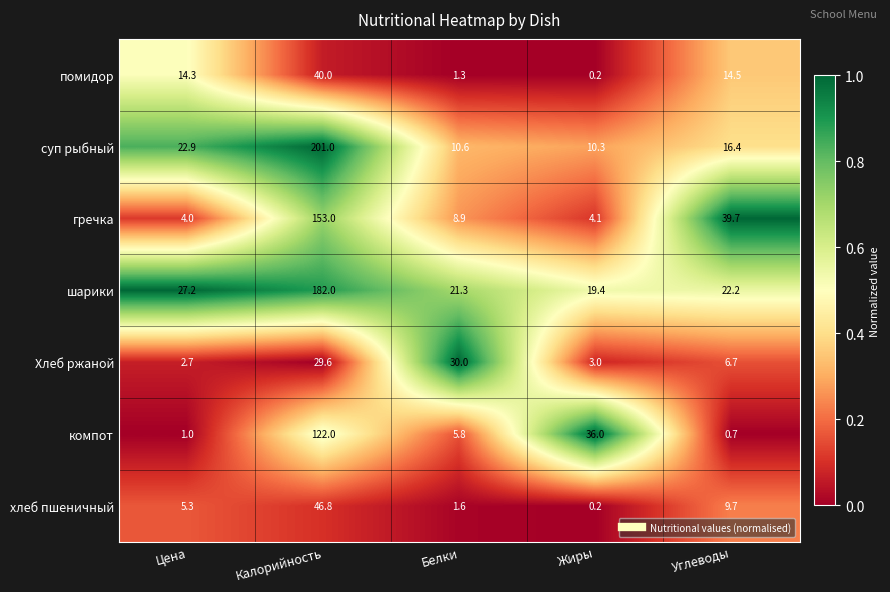

What is the approximate value of помидор at Углеводы?

14.5